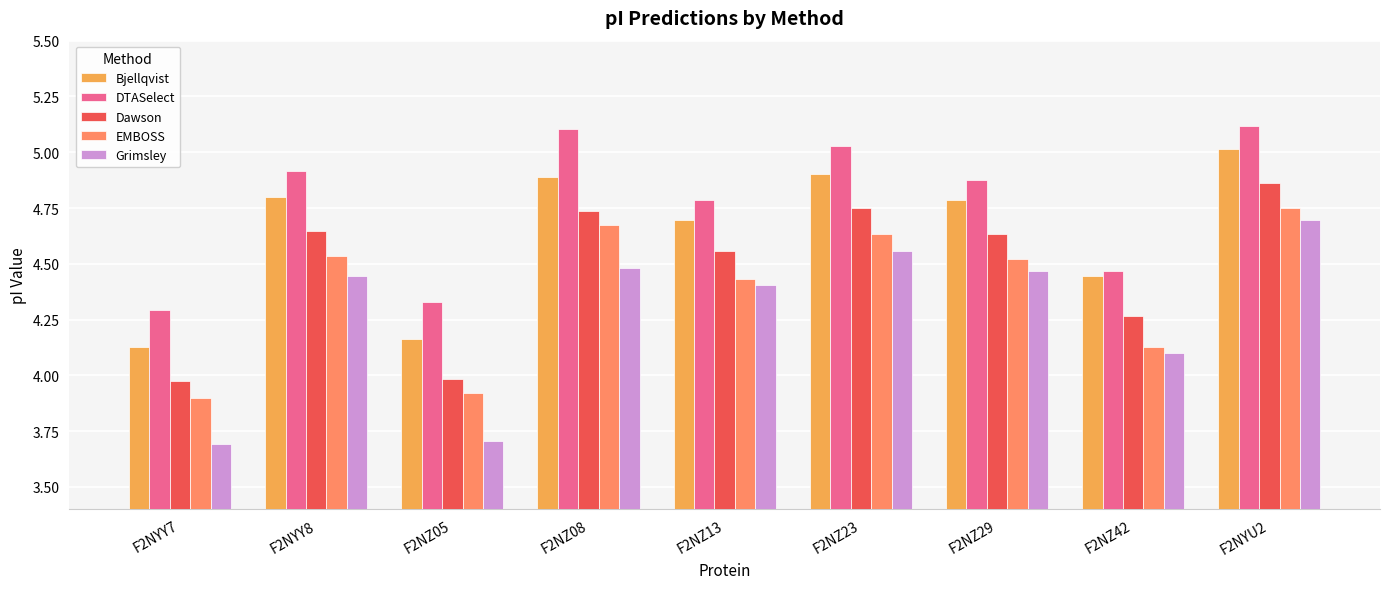

What is the value of the Bjellqvist bar at the 2nd from the left?

4.8